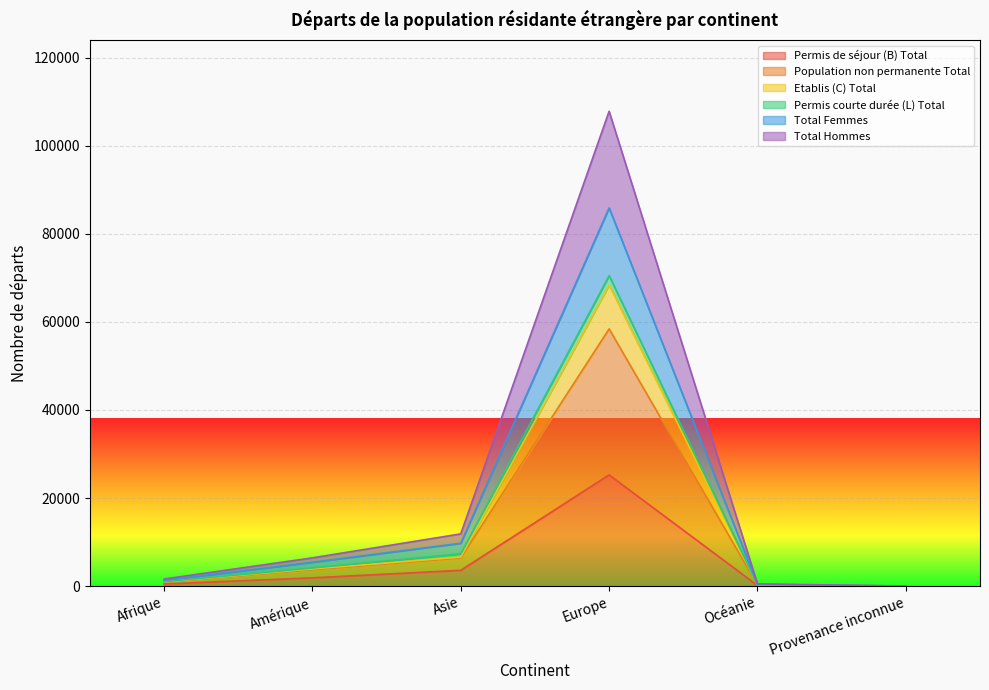

What is the difference between the second highest and minimum values in the Total Femmes series?

9717